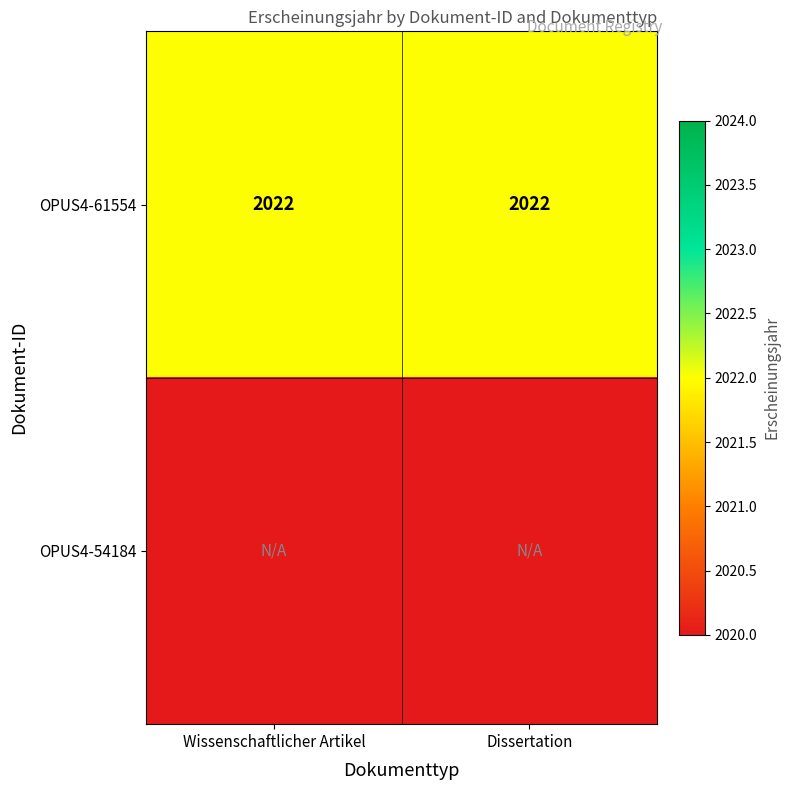

What is the highest value of the OPUS4-61554 series?

2022